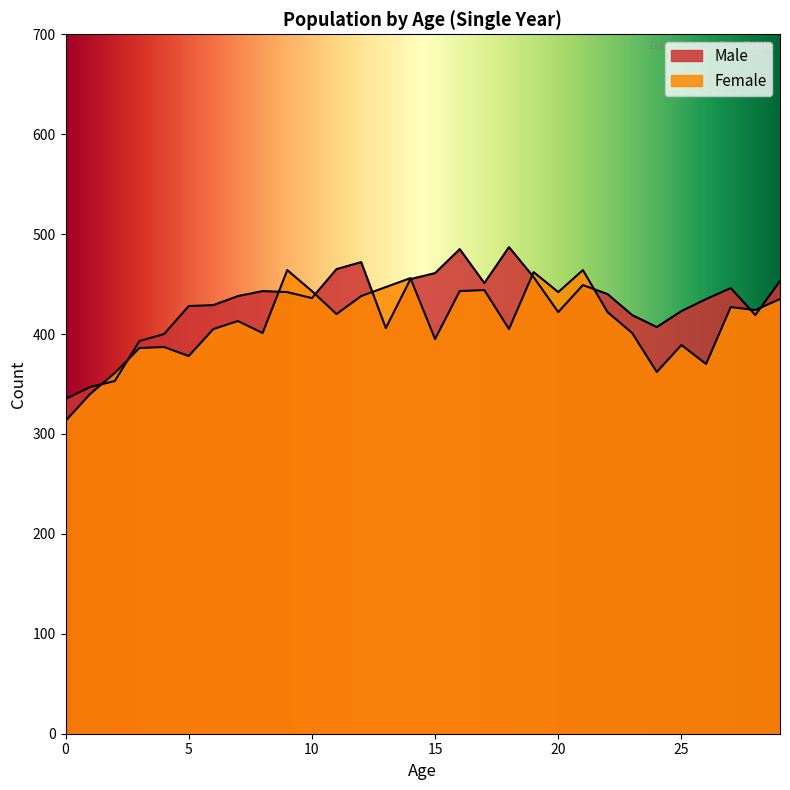

How many lines are shown in the chart?

2